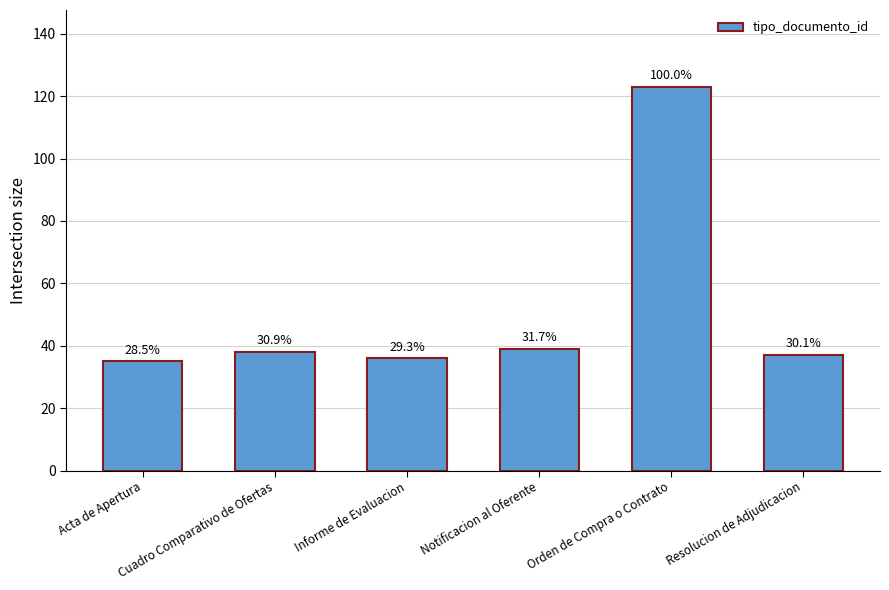

Where is the data nearest to the value 79?

Notificacion al Oferente